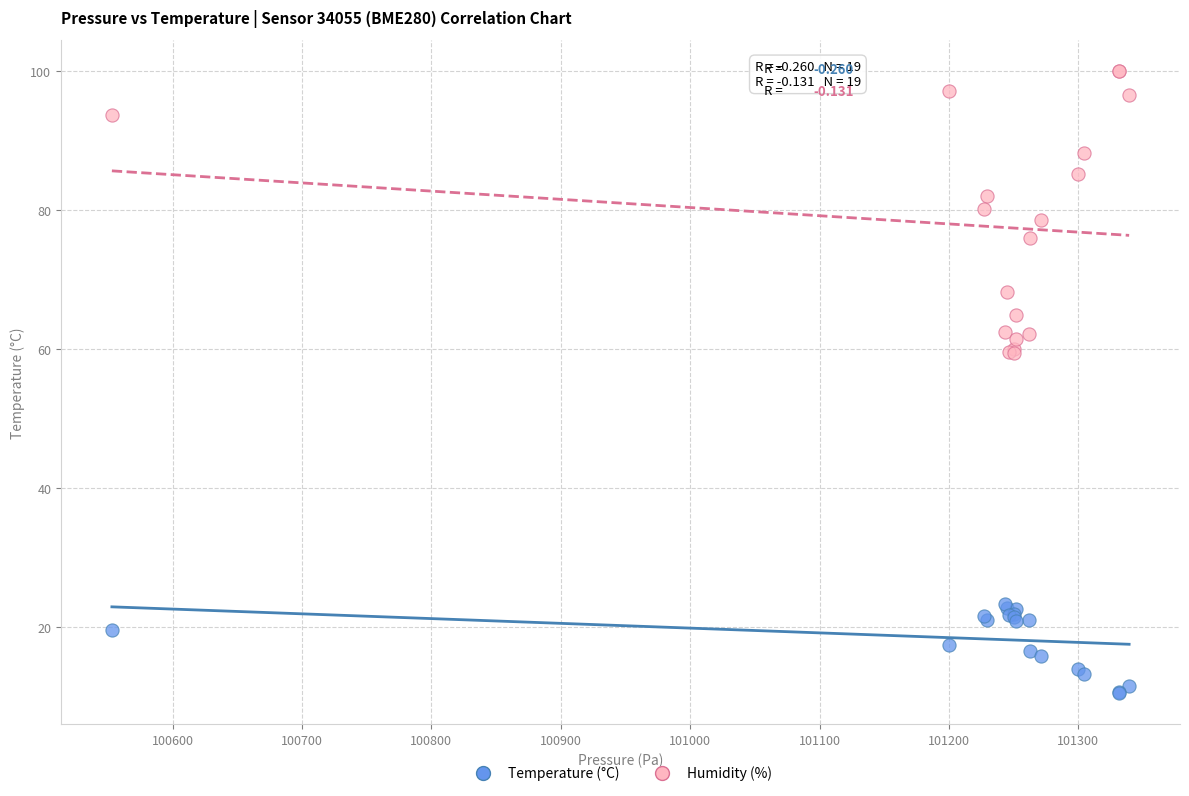

What are all the series names shown in the legend?

Temperature (°C), Humidity (%)